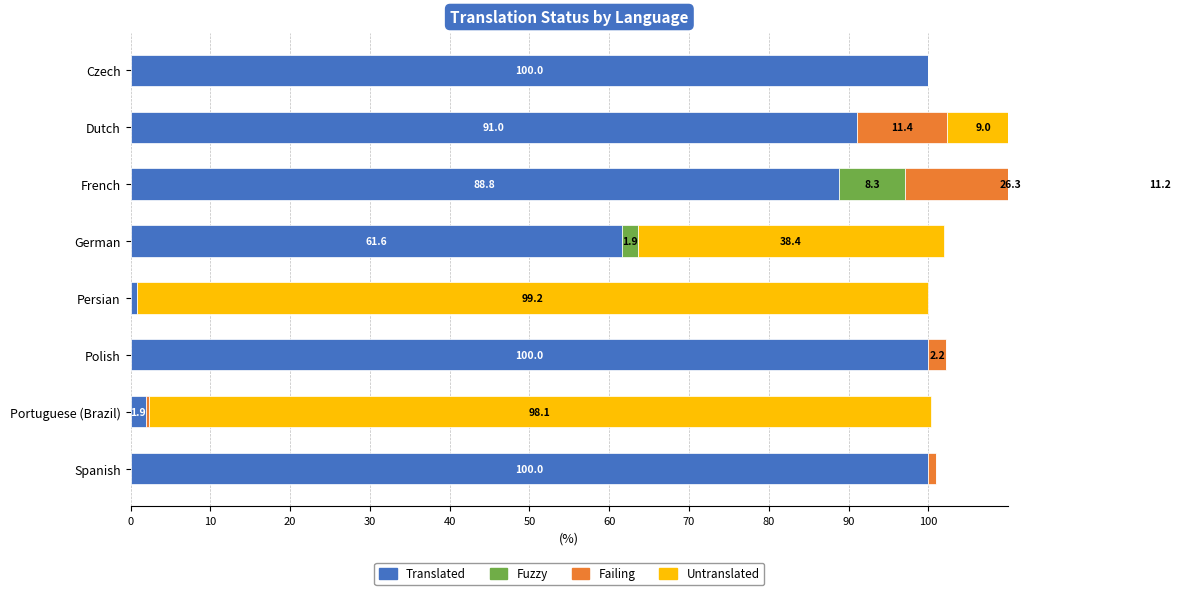

How many categories are shown in the chart?

8